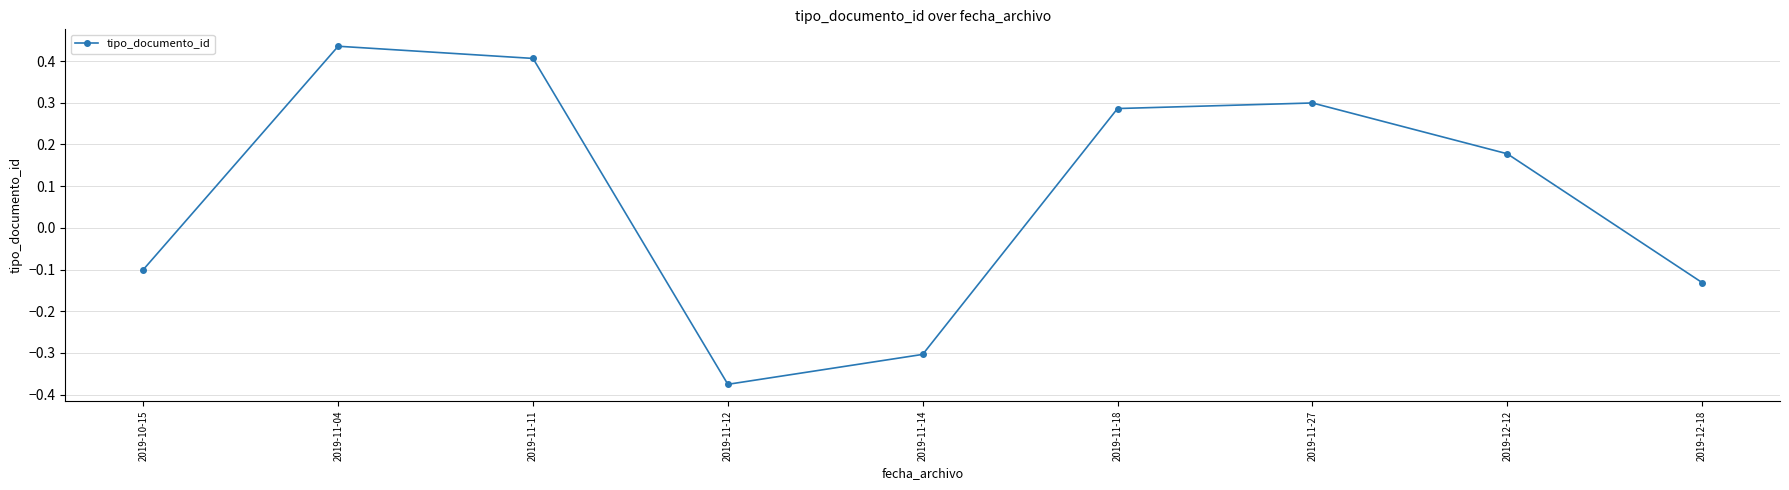

Where is the data nearest to the value 0?

2019-10-15